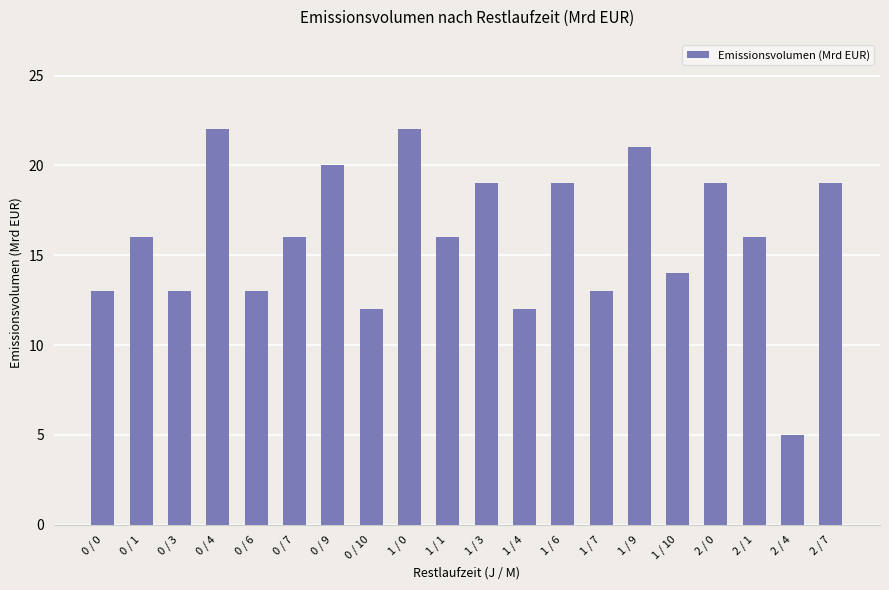

What is the label of the 9th bar from the right?

1 / 4